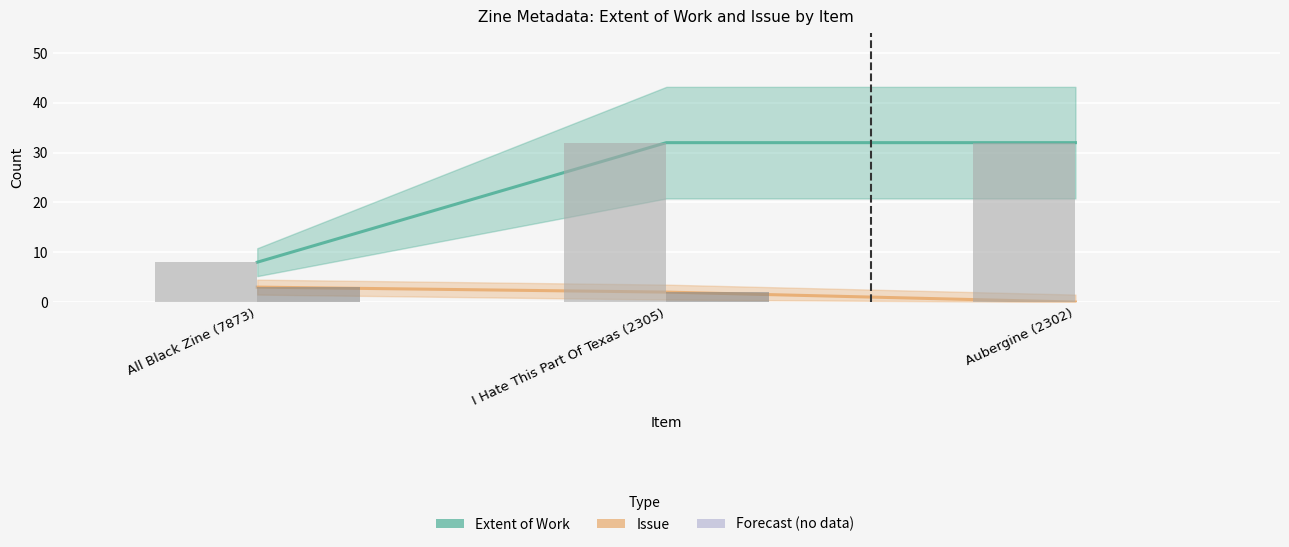

At which category is the sum across all series the highest?

I Hate This Part Of Texas (2305)